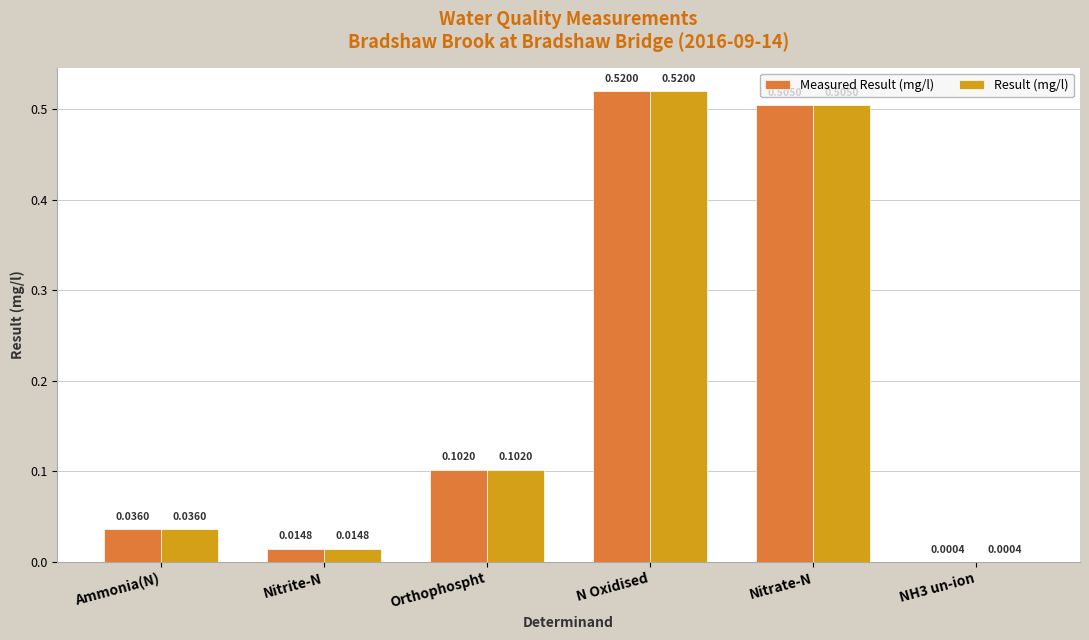

At which category is the sum across all series the highest?

N Oxidised